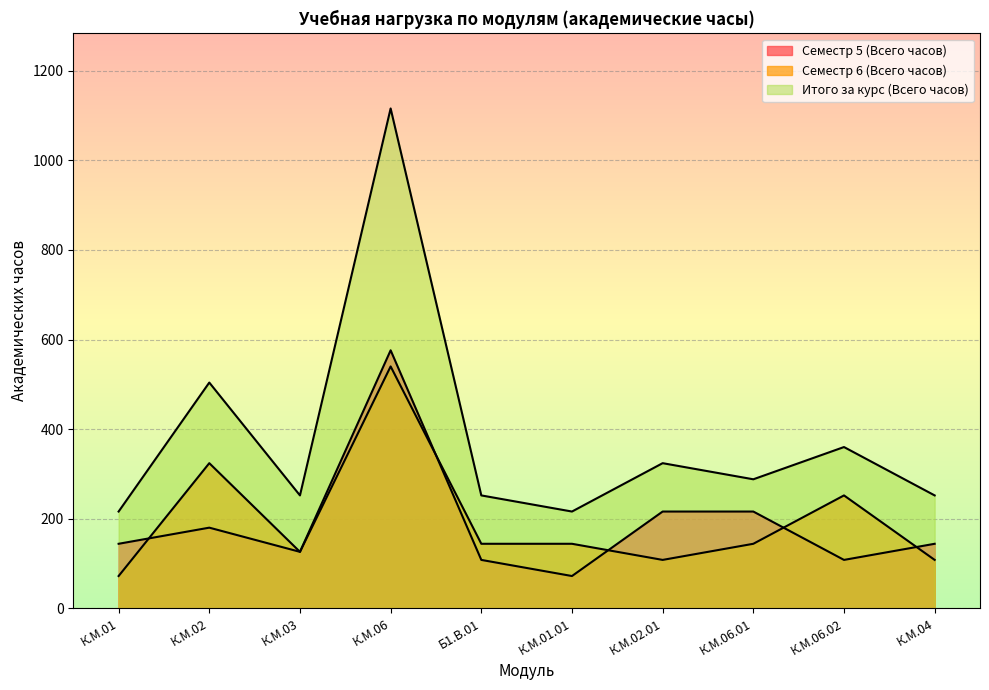

Is the value of Семестр 6 (Всего часов) at К.М.06.01 greater than the value of Семестр 5 (Всего часов) at К.М.04?

No